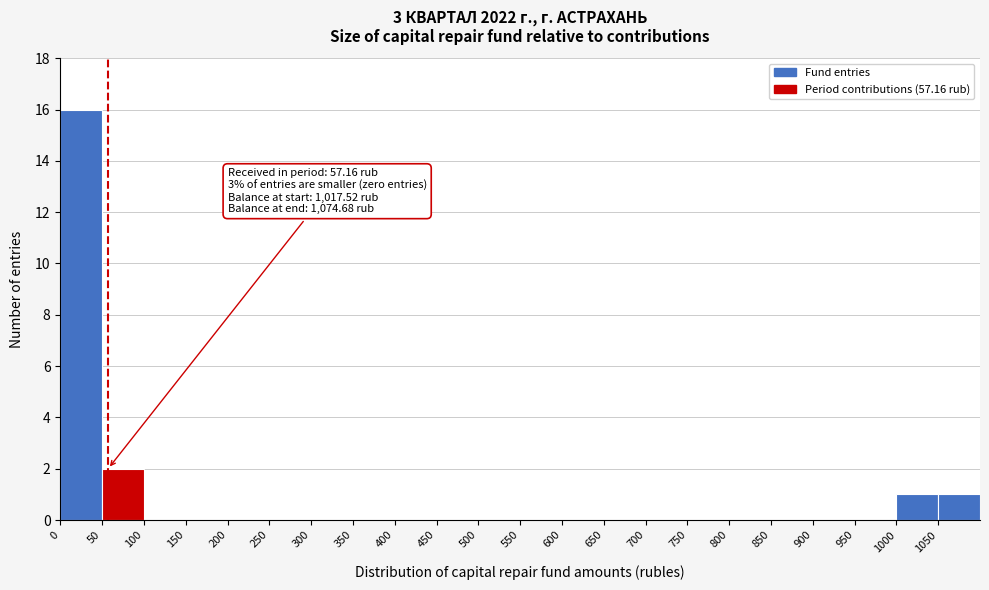

Which range on the x-axis has the tallest bar?

0 to 50